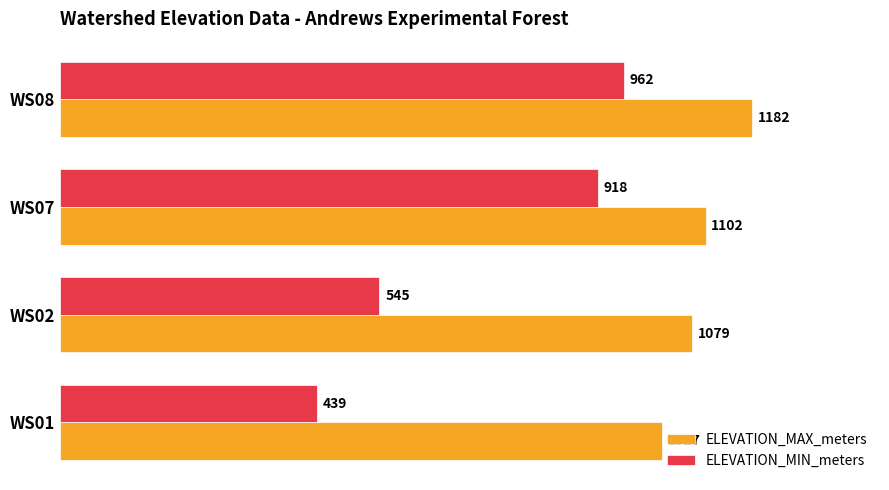

What is the average value of the ELEVATION_MAX_meters series?

1098